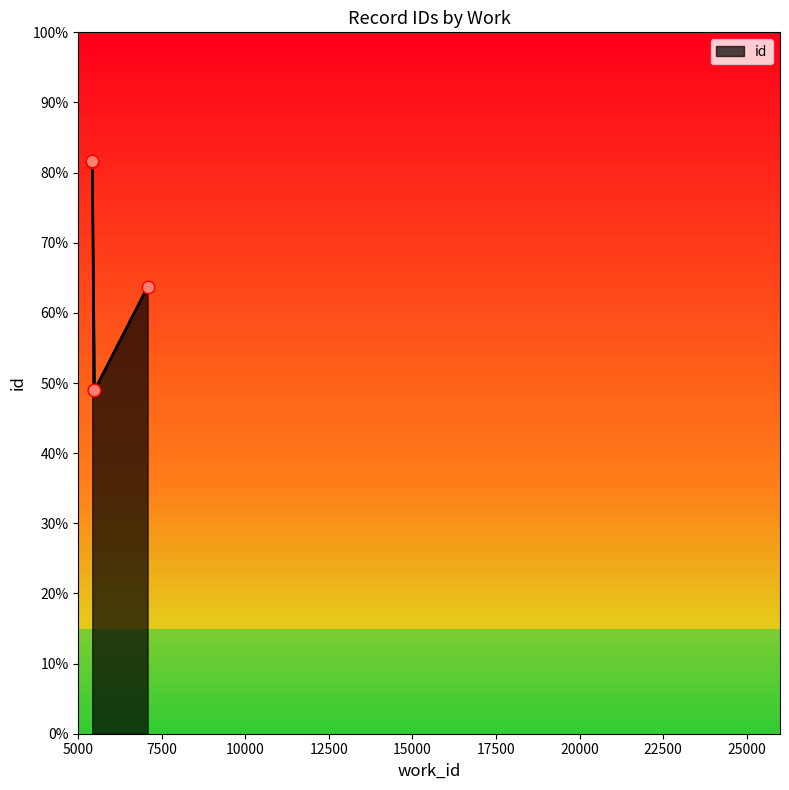

What is the ratio of the value at 5418 to the value at 5418?

1.0